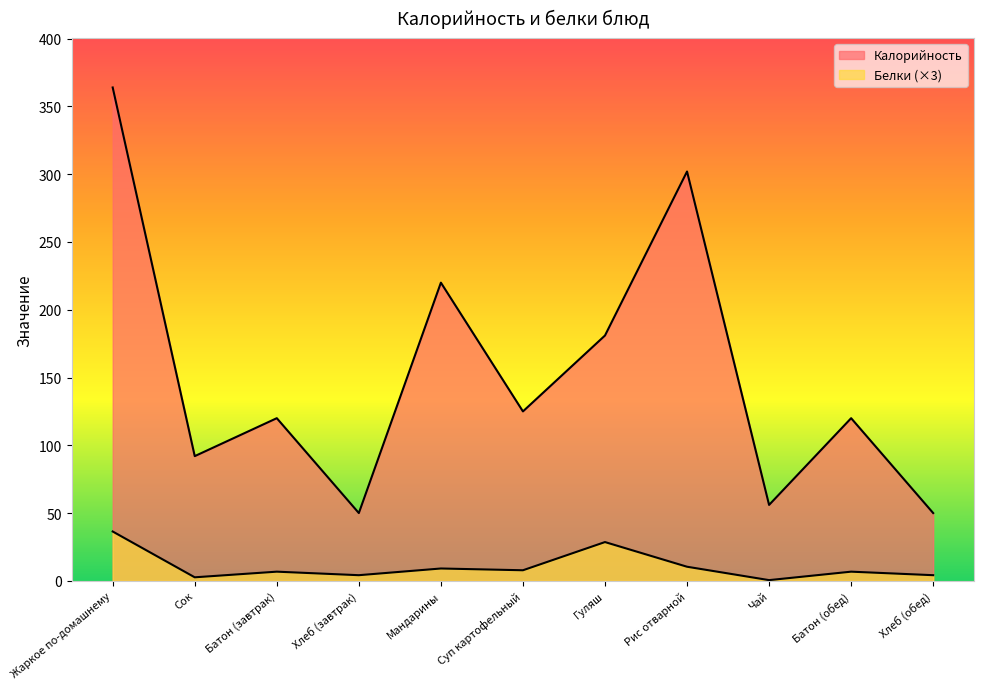

How many distinct data groups are displayed?

2